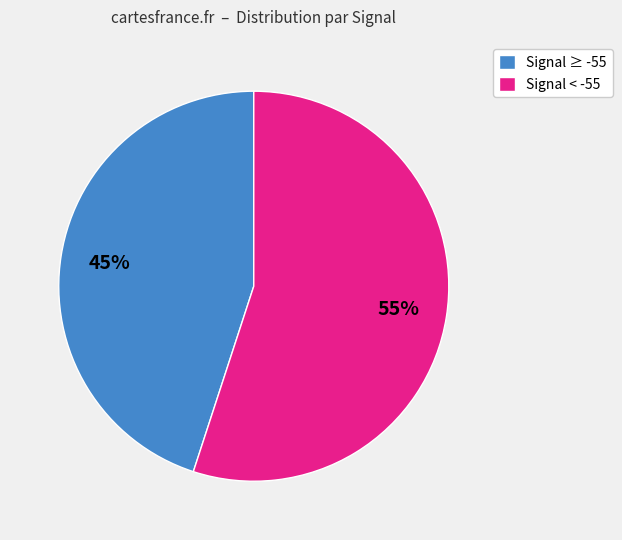

The Signal ≥ -55 slice represents 45% of the pie. True or false?

True